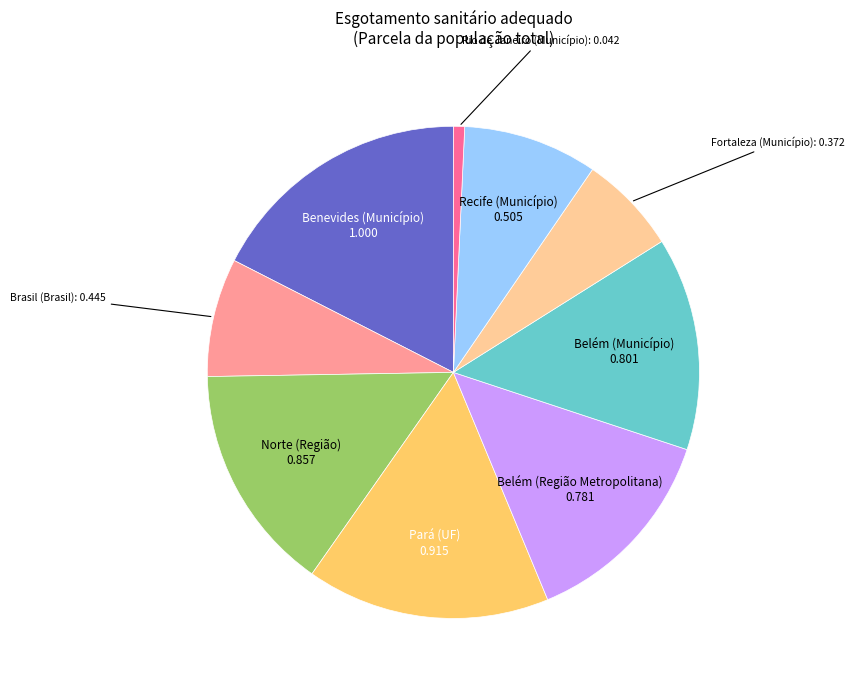

The Fortaleza (Município) slice represents 7% of the pie. True or false?

True